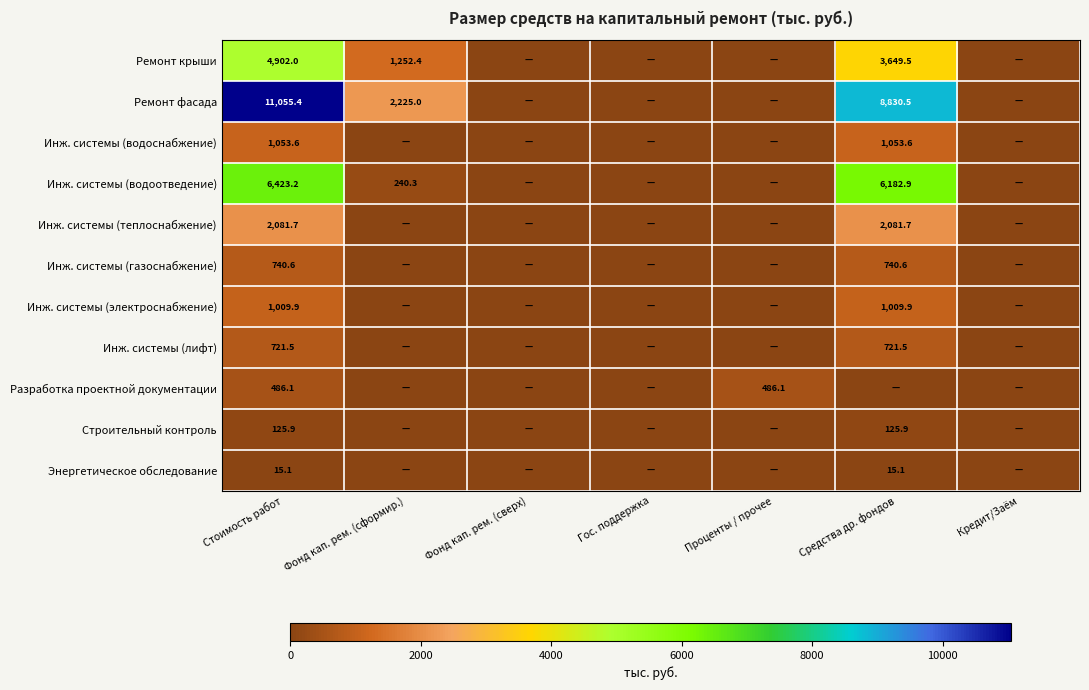

What is the total value across all series at Средства др. фондов?

24411.3